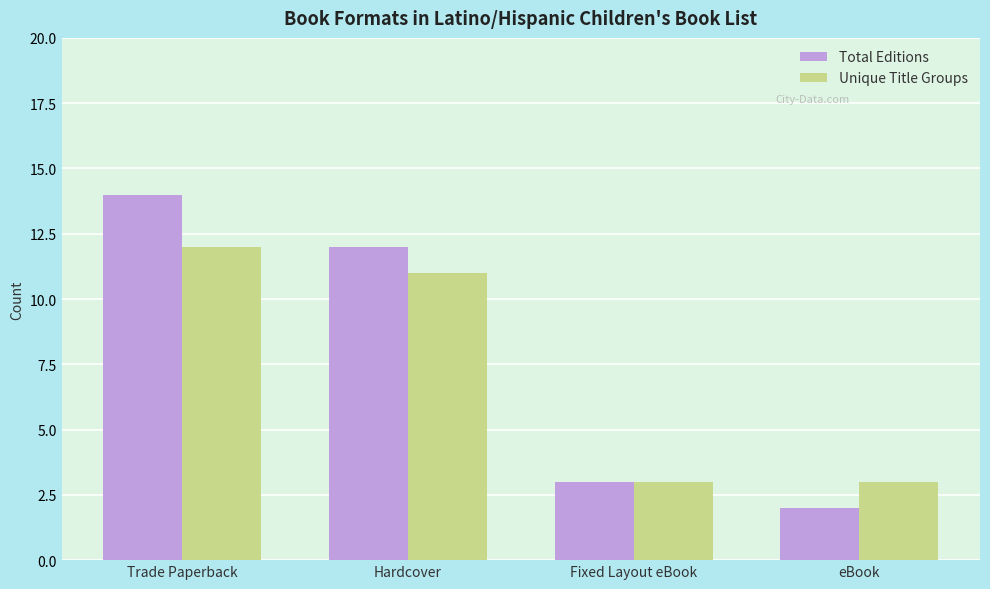

What is the minimum value for Unique Title Groups?

3